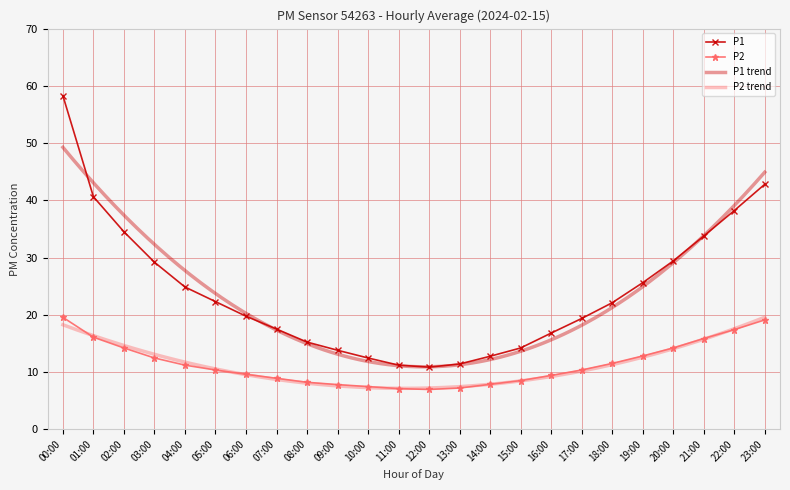

What is the value of the P1 point at the 9th from the left?

15.2